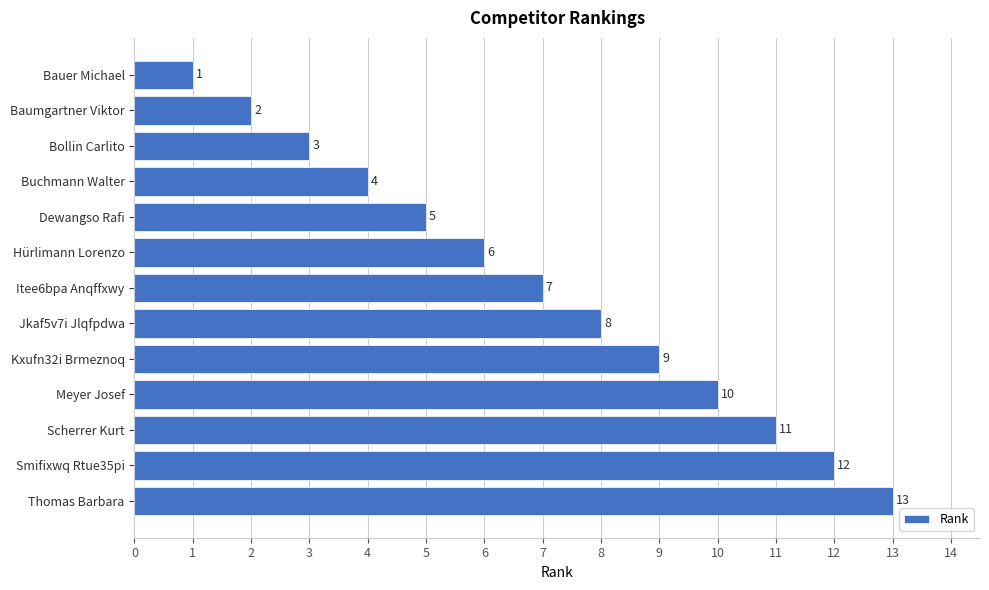

What is the difference between the maximum and minimum values?

12